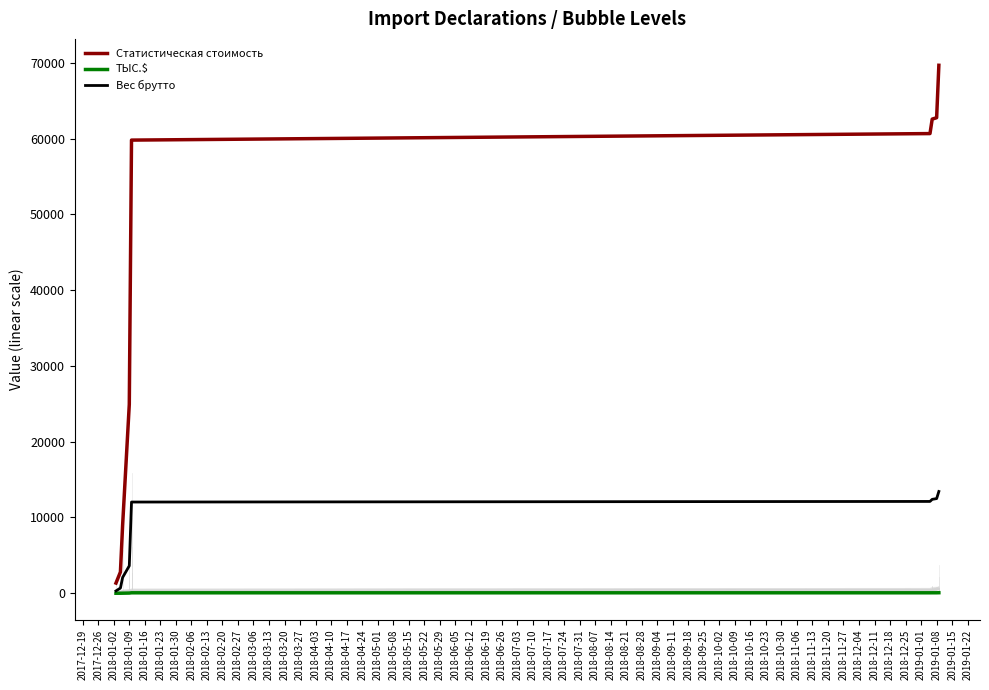

What is the value of the Вес брутто point at the 7th from the left?

12395.1